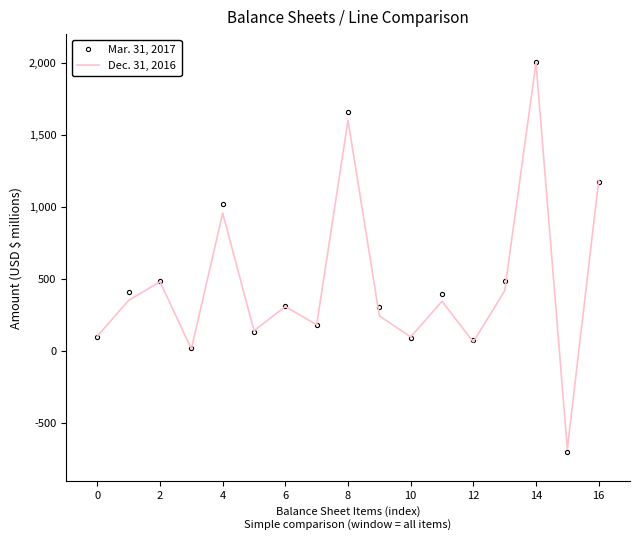

List the series in order of their peak value, lowest first.

Dec. 31, 2016, Mar. 31, 2017